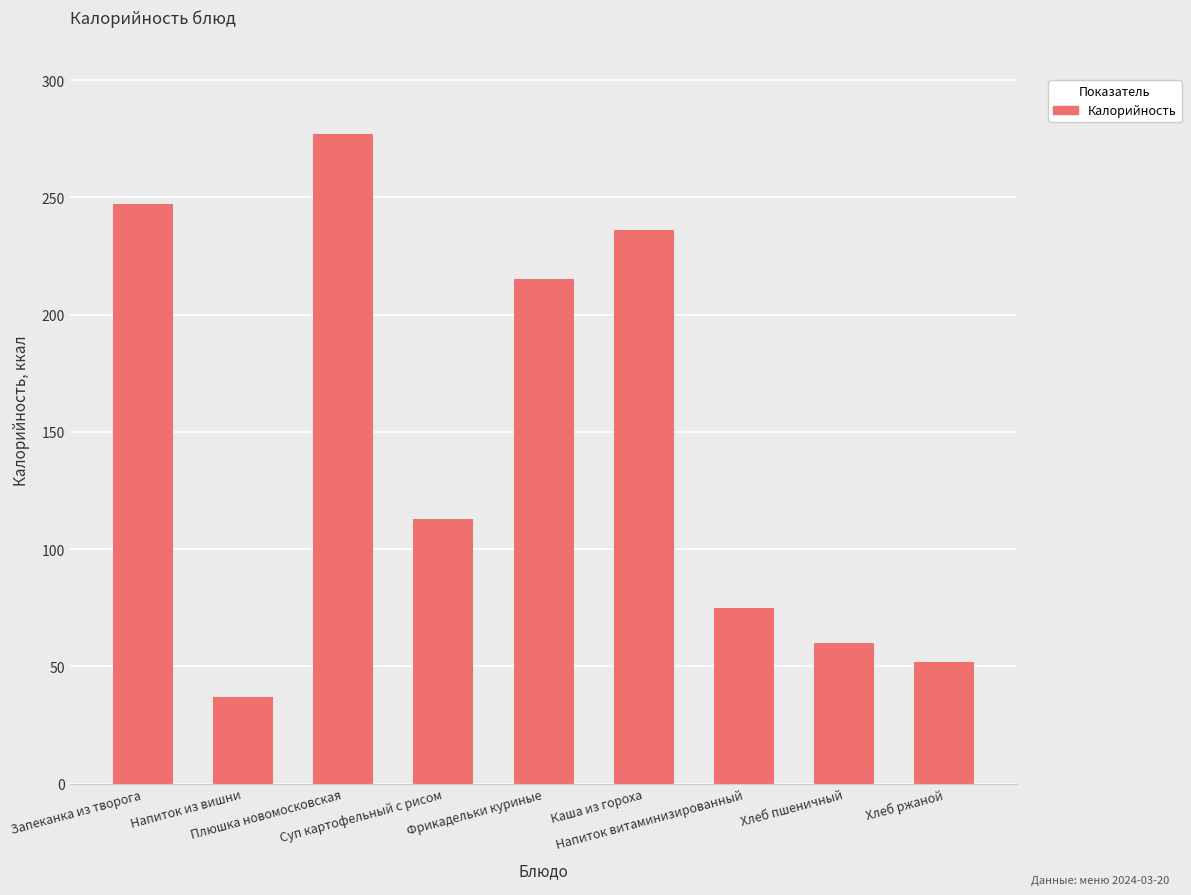

Are the bars grouped side by side (vs. stacked)?

No